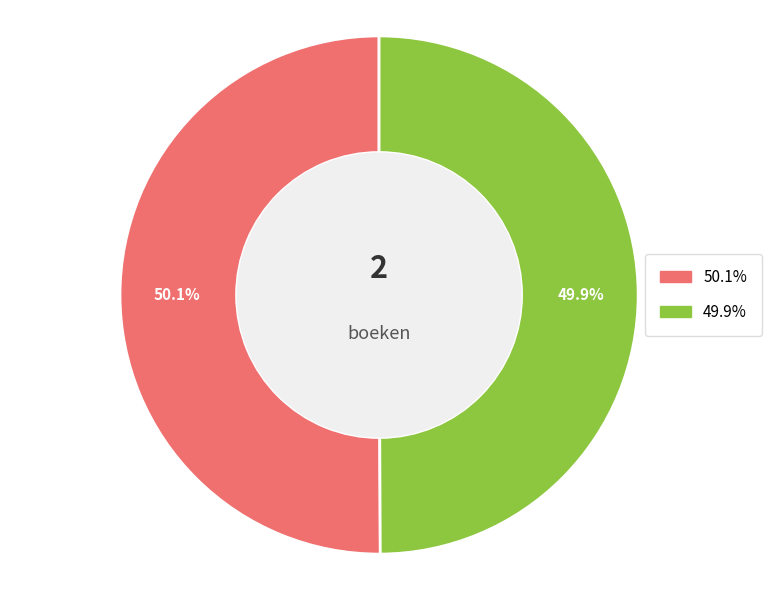

Does any single category account for the majority?

Yes